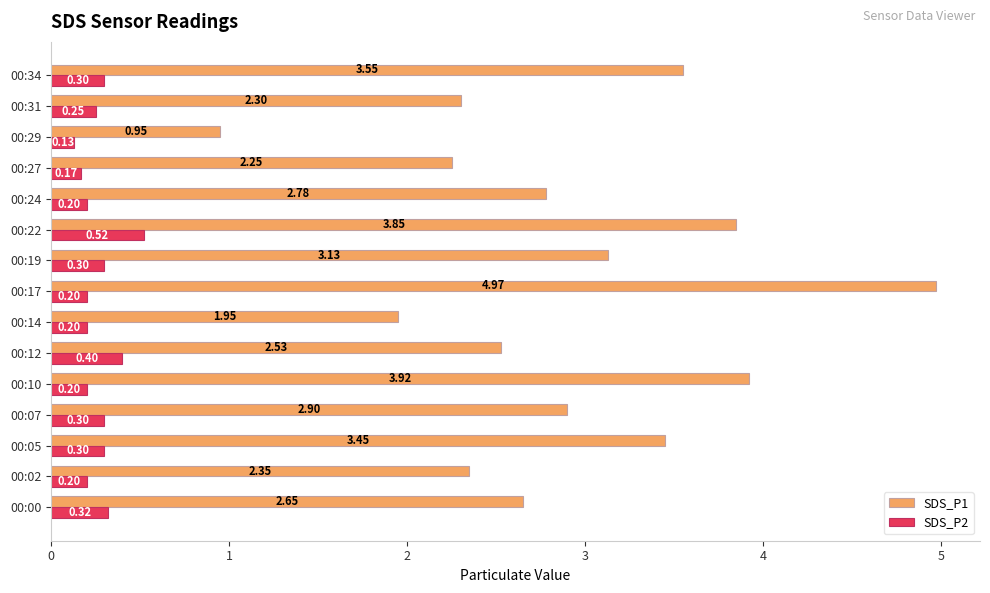

At which category is the sum across all series the highest?

00:17